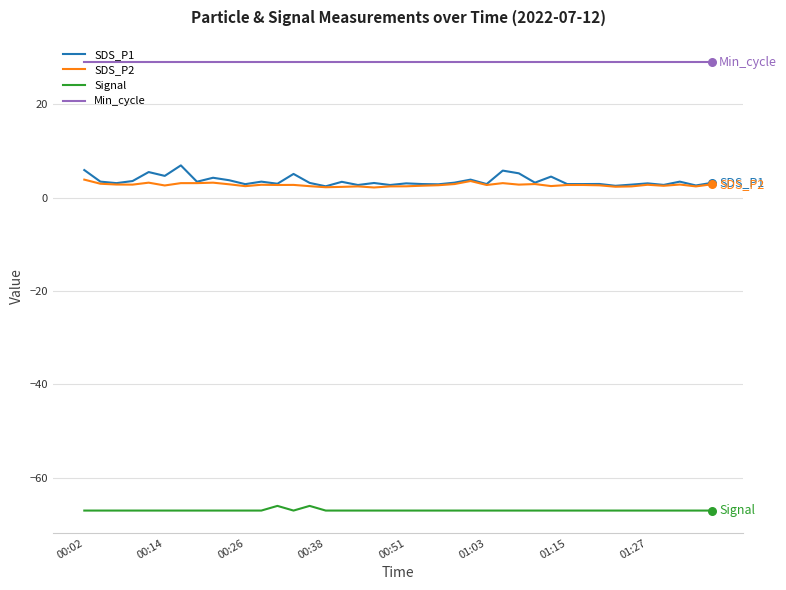

Which series has the widest spread of values?

SDS_P1